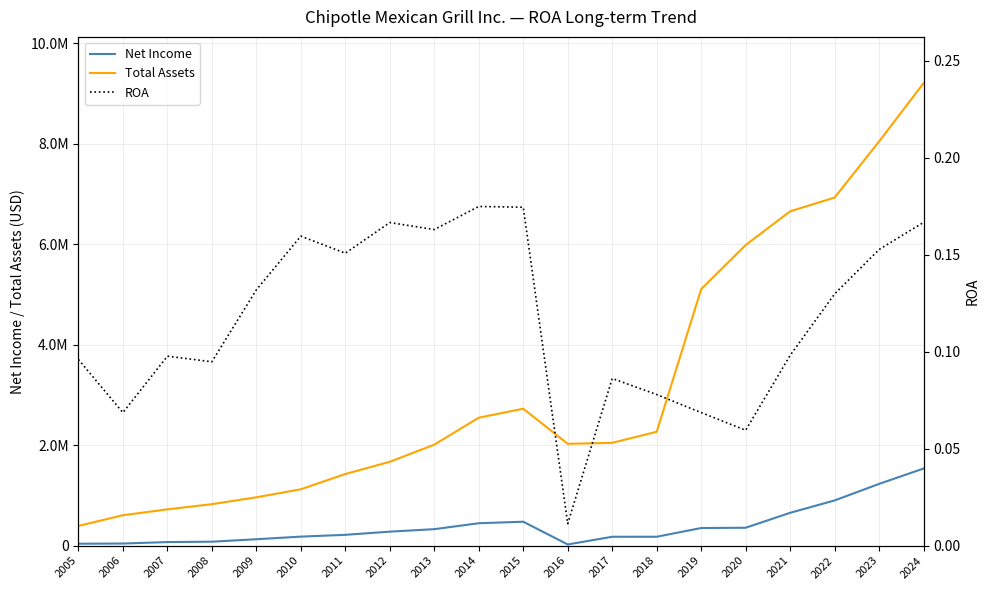

Which series has the widest spread of values?

Total Assets